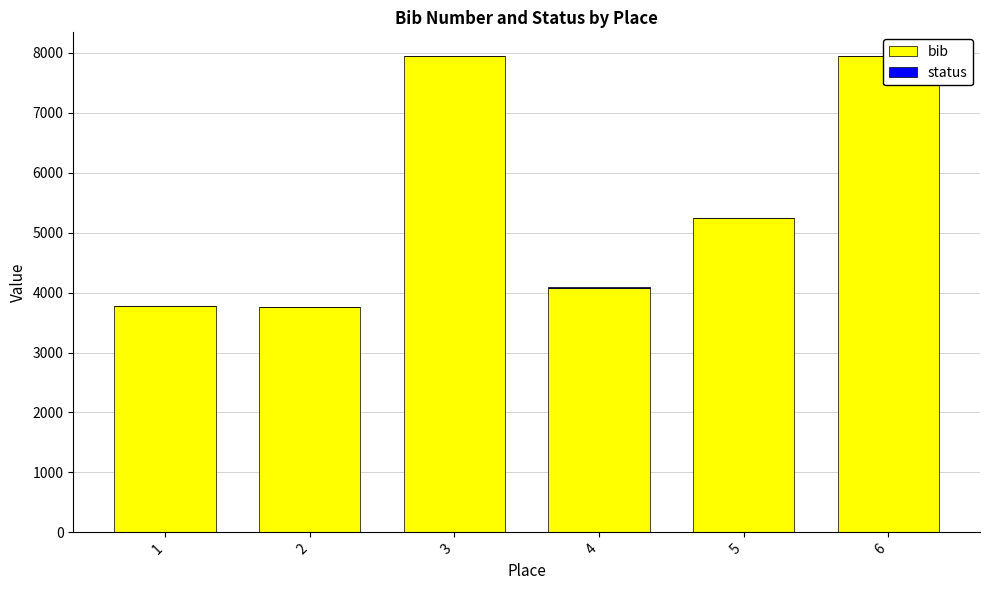

What are all the series names shown in the legend?

bib, status